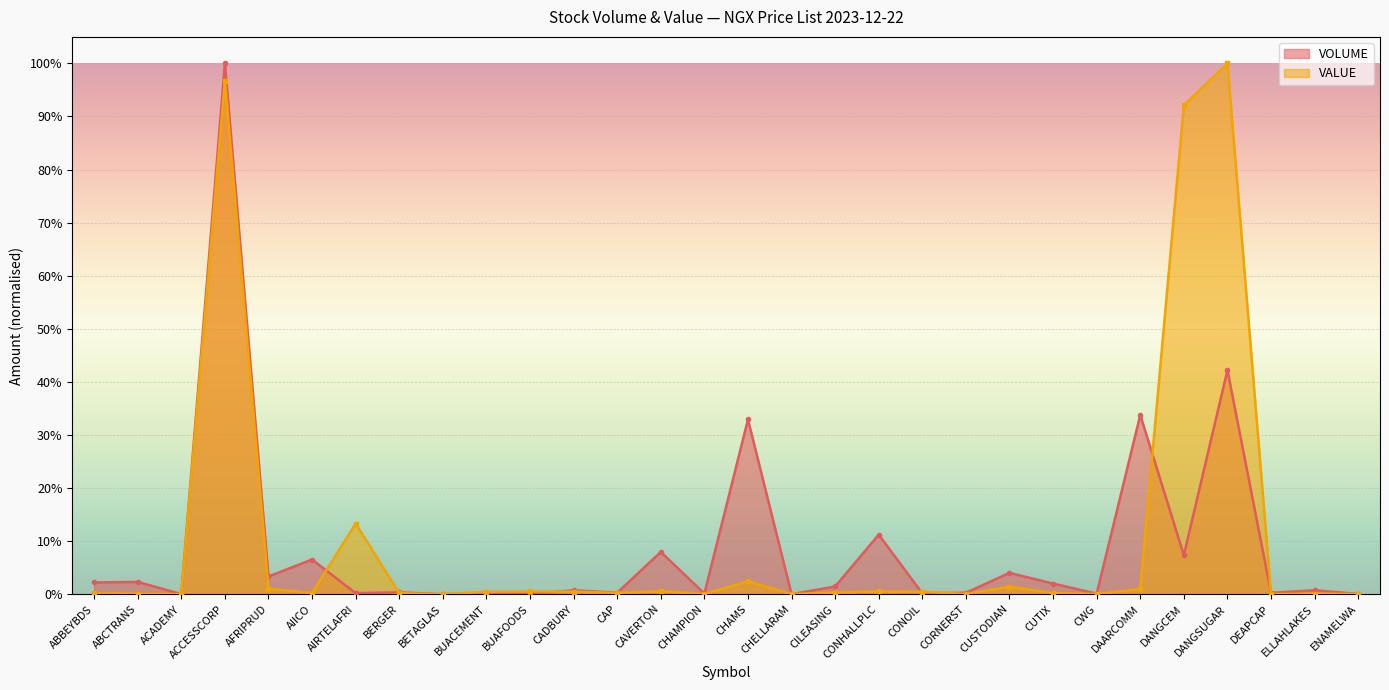

What is the label of the 20th point from the right?

BUAFOODS